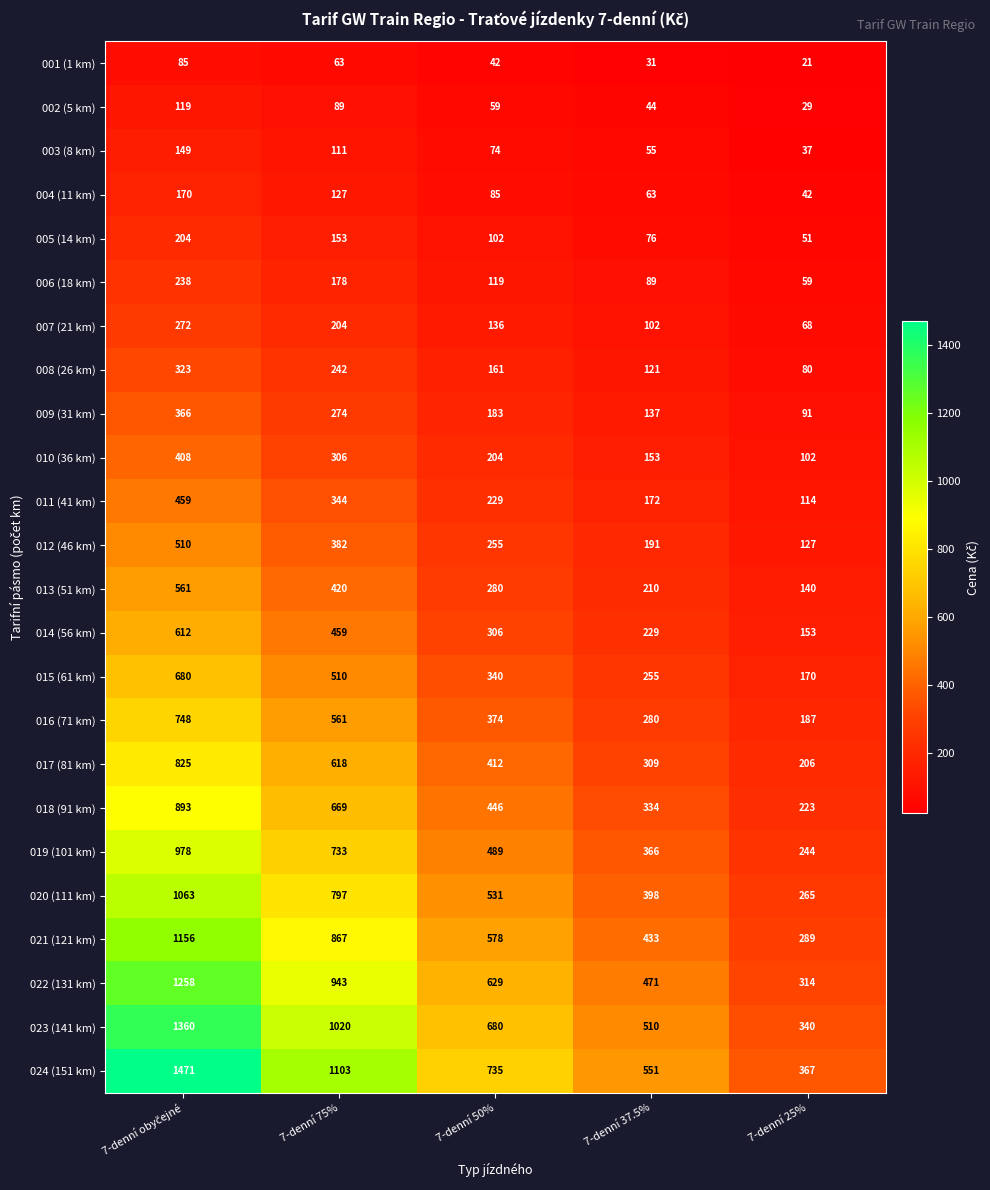

At 7-denní 50%, list the series in order from smallest to largest.

001 (1 km), 002 (5 km), 003 (8 km), 004 (11 km), 005 (14 km), 006 (18 km), 007 (21 km), 008 (26 km), 009 (31 km), 010 (36 km), 011 (41 km), 012 (46 km), 013 (51 km), 014 (56 km), 015 (61 km), 016 (71 km), 017 (81 km), 018 (91 km), 019 (101 km), 020 (111 km), 021 (121 km), 022 (131 km), 023 (141 km), 024 (151 km)